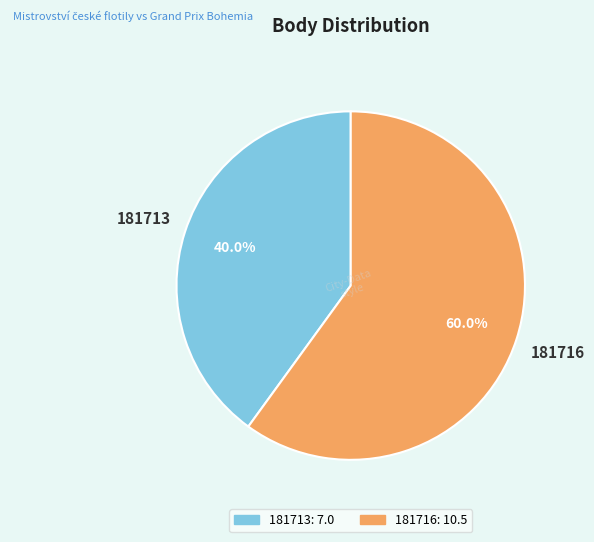

To the nearest percent, what percentage of the pie is 181716?

60%